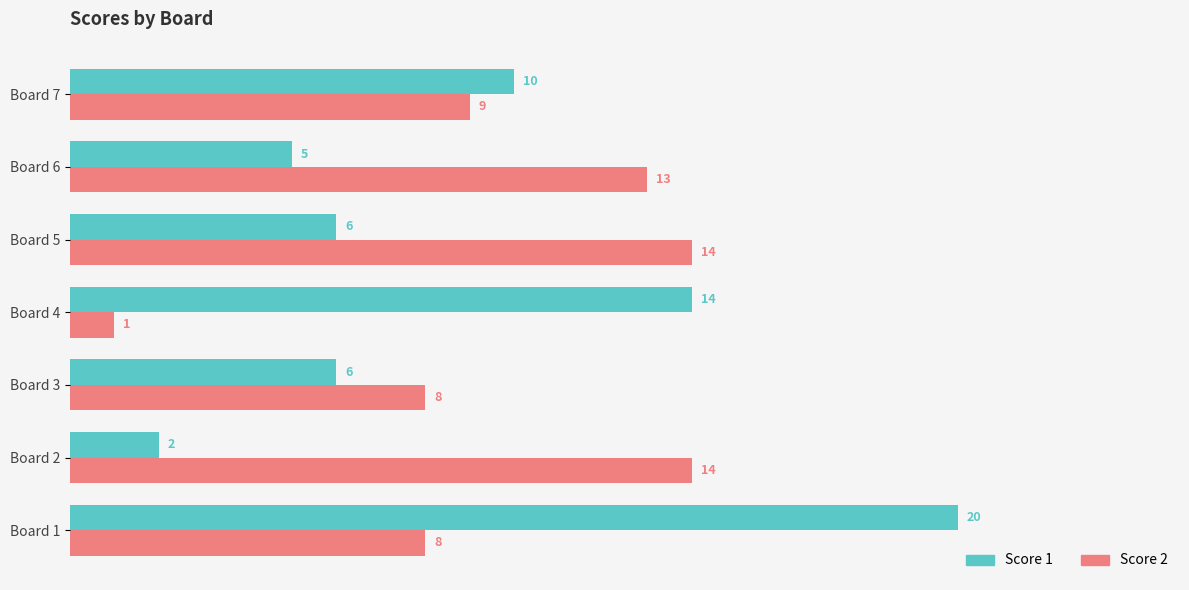

What is the average value of the Score 1 series?

9